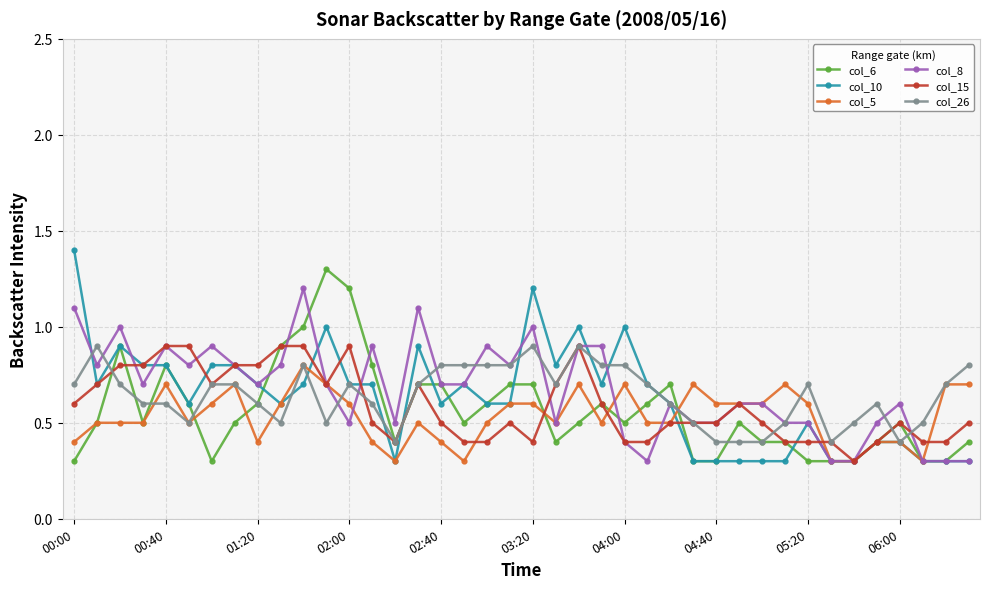

What is the smallest value displayed?

0.3